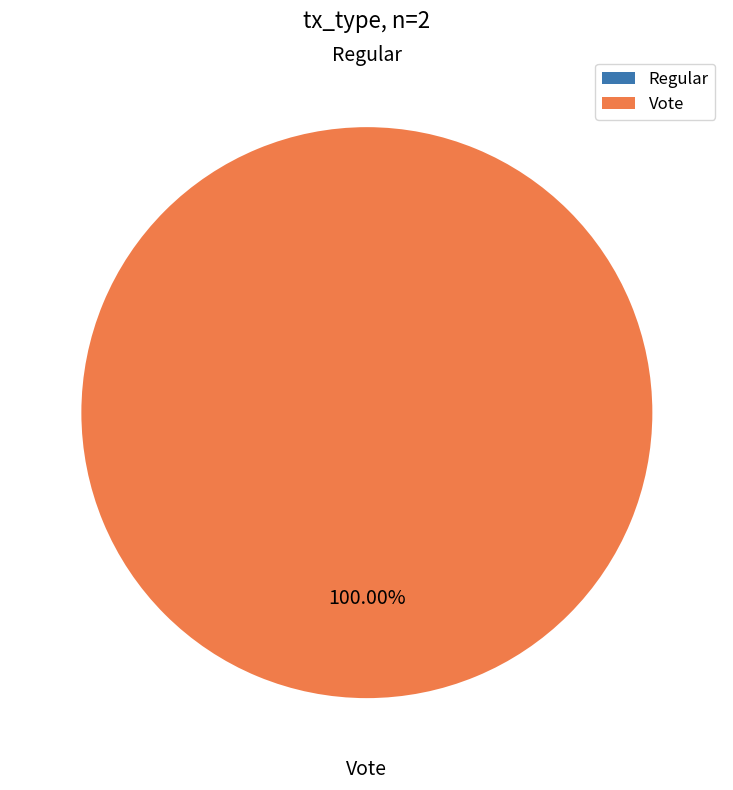

Count the number of slices in the pie.

2